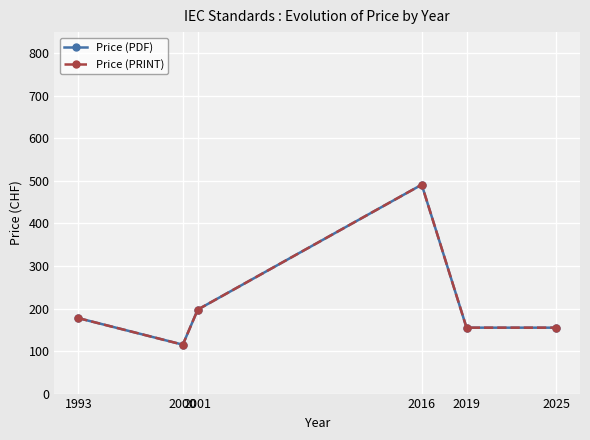

Does the chart have visible grid lines?

Yes